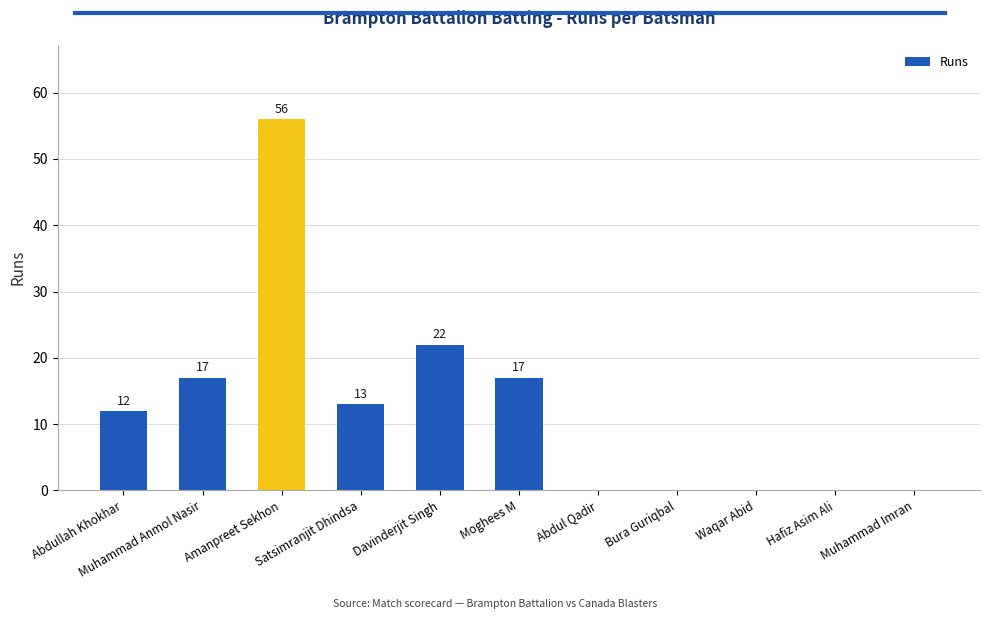

At which label is the value closest to 28?

Davinderjit Singh